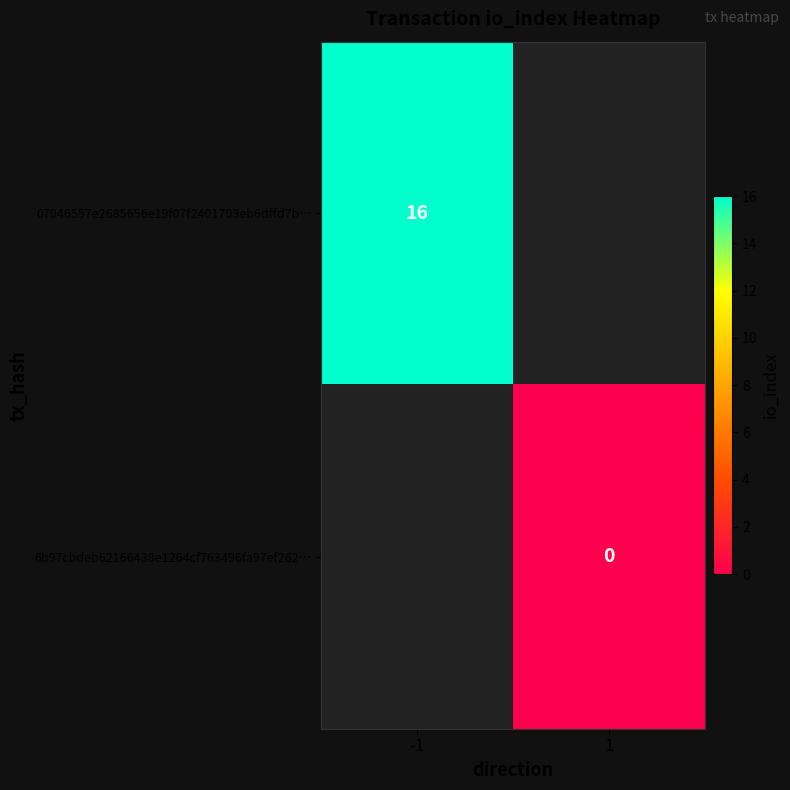

True or false: 07046557e2685656e19f07f2401703eb6dffd7b… has a value of 4 at -1.

False